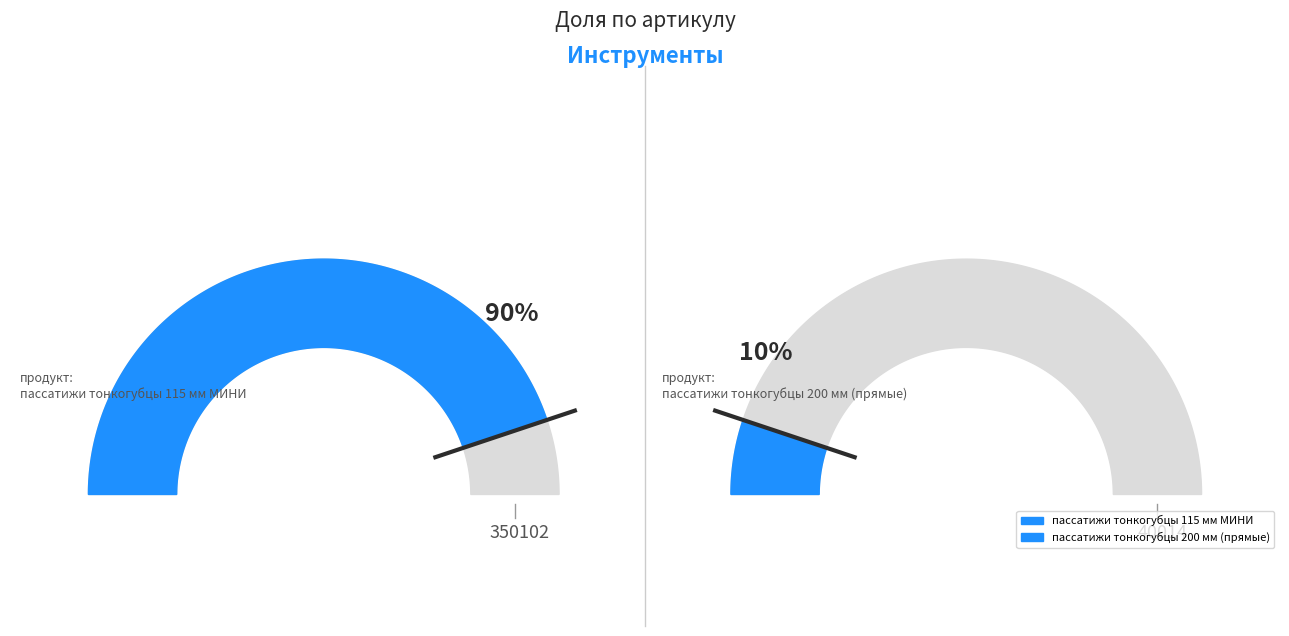

Which category has the biggest portion of the pie?

пассатижи тонкогубцы 115 мм МИНИ